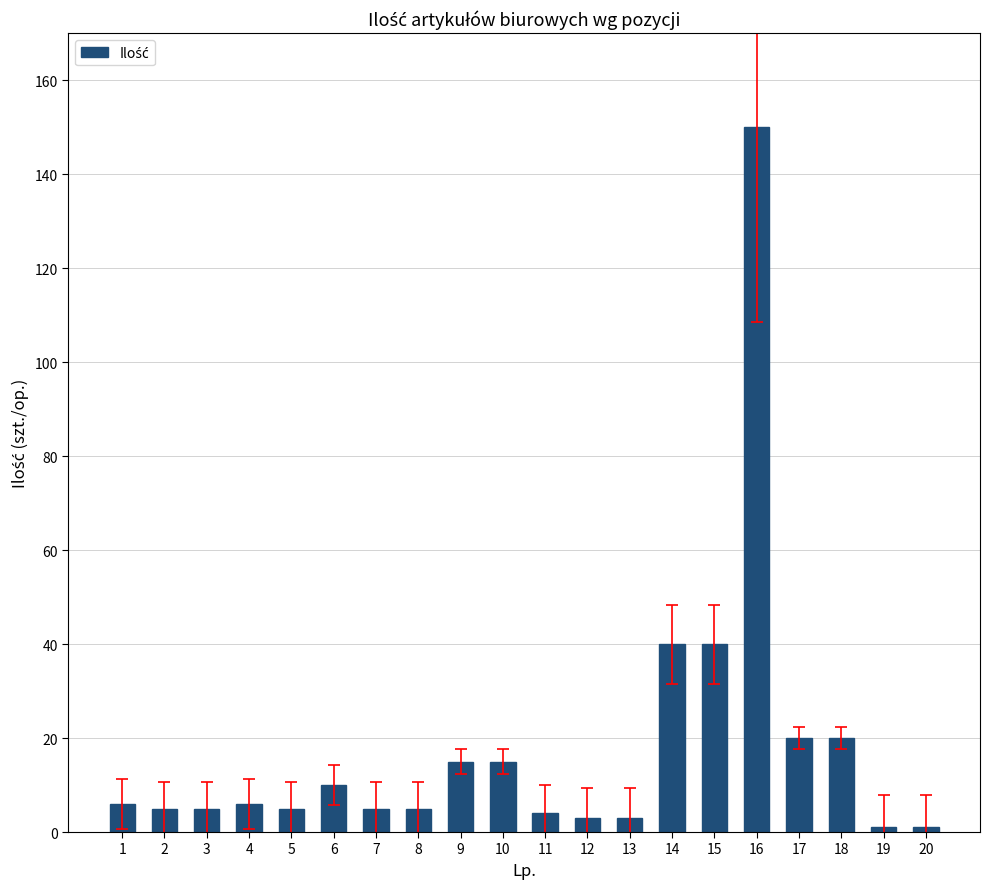

What is the difference between the maximum and minimum values?

149